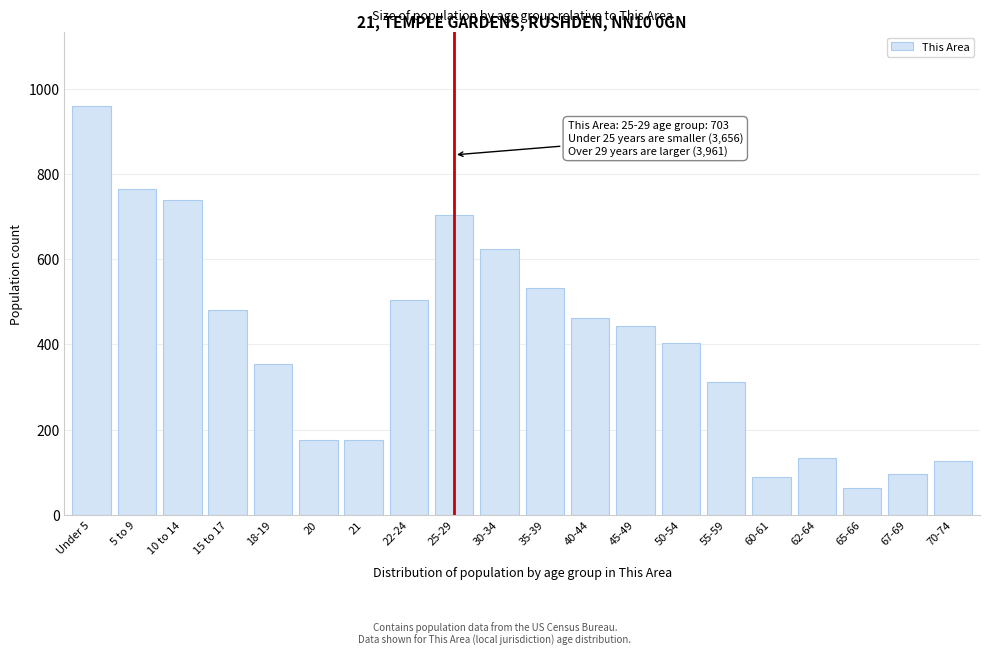

What is the label of the 11th bar from the left?

35-39